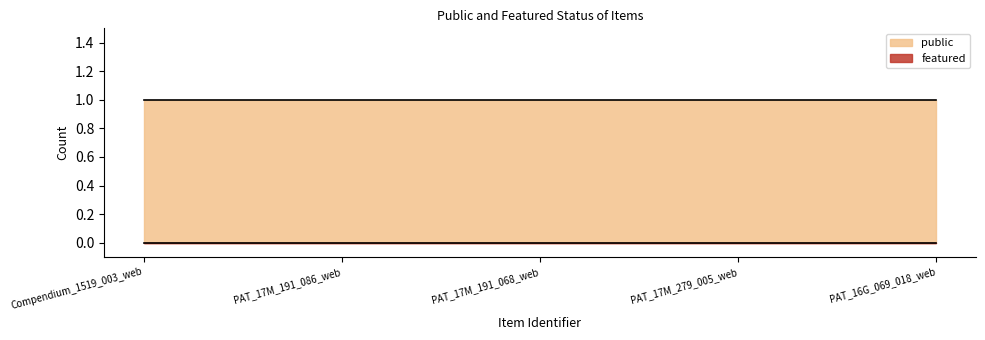

What is the minimum value for public?

1